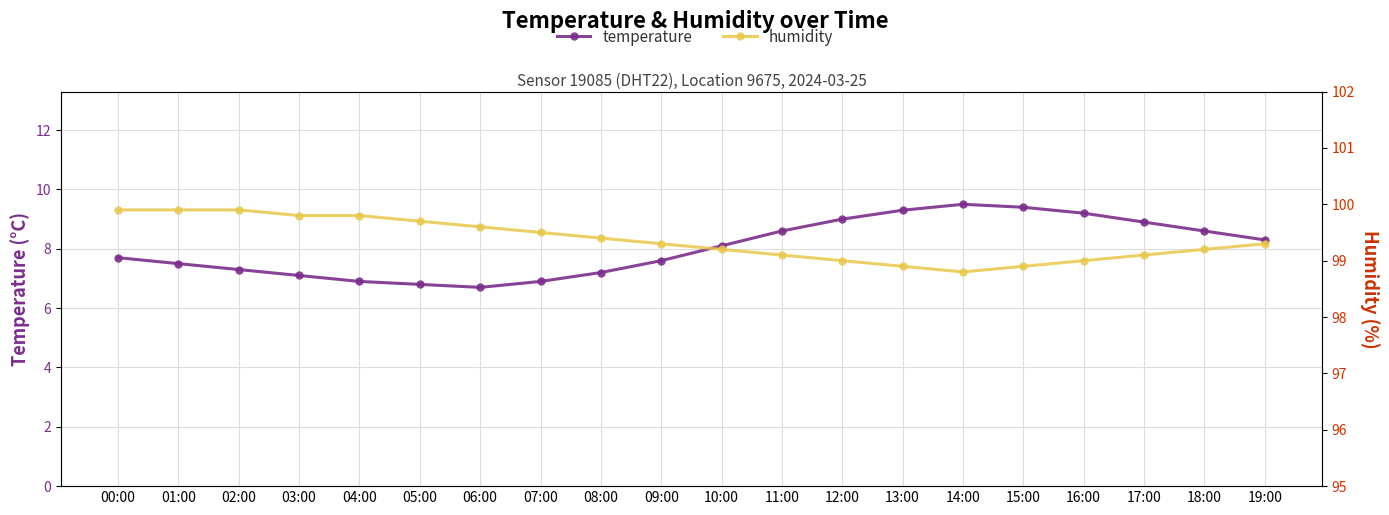

How many interior local valleys does the humidity series have?

1